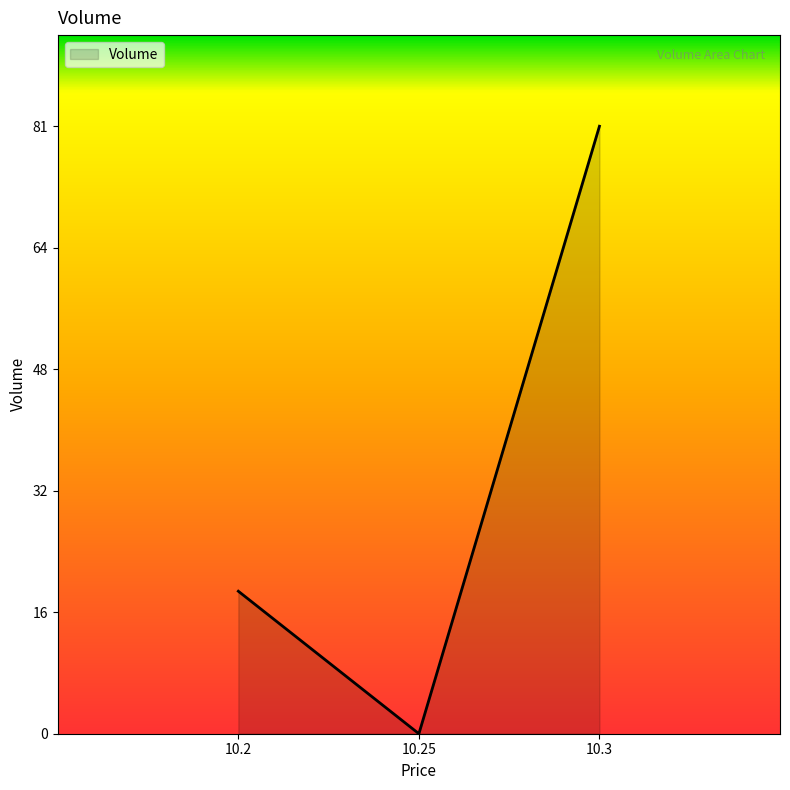

What is the sum of the values at 10.3 and 10.25?

81